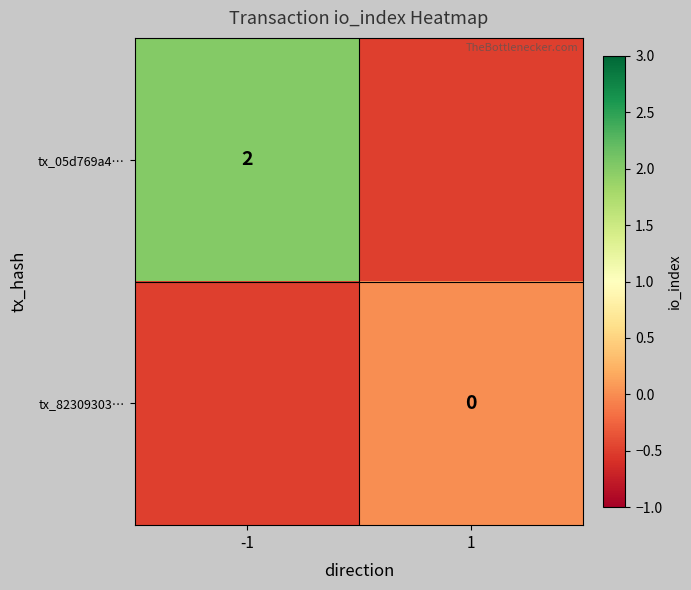

Between 1 and -1, which is larger?

-1